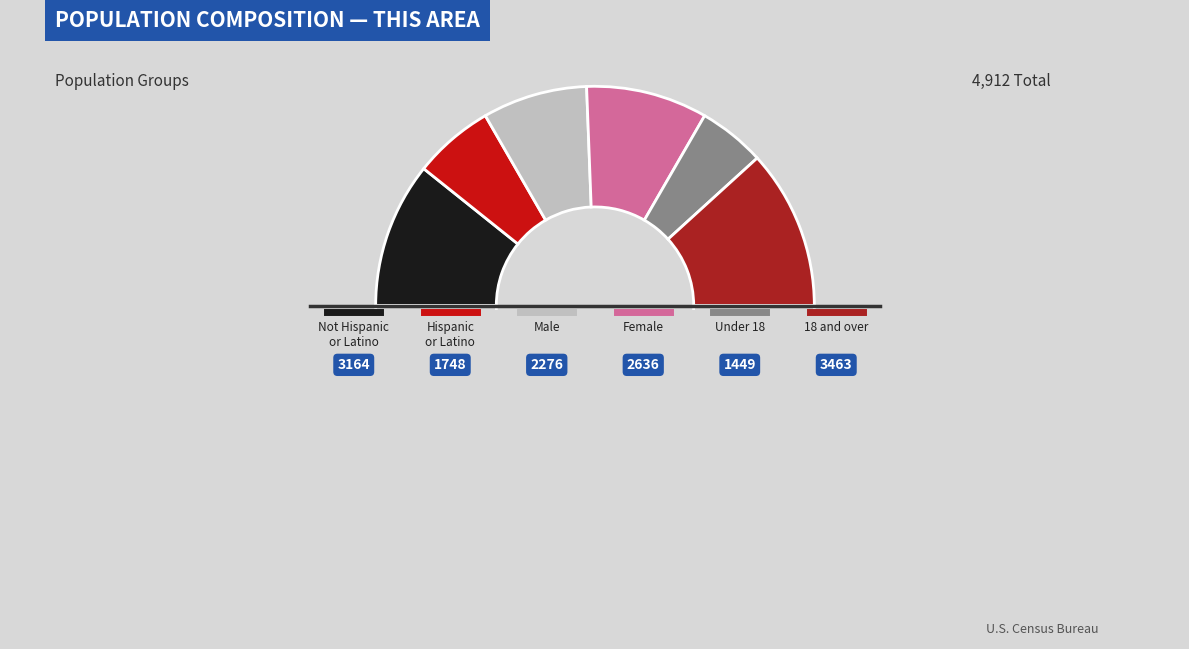

To the nearest percent, what portion does Under 18 years represent?

10%